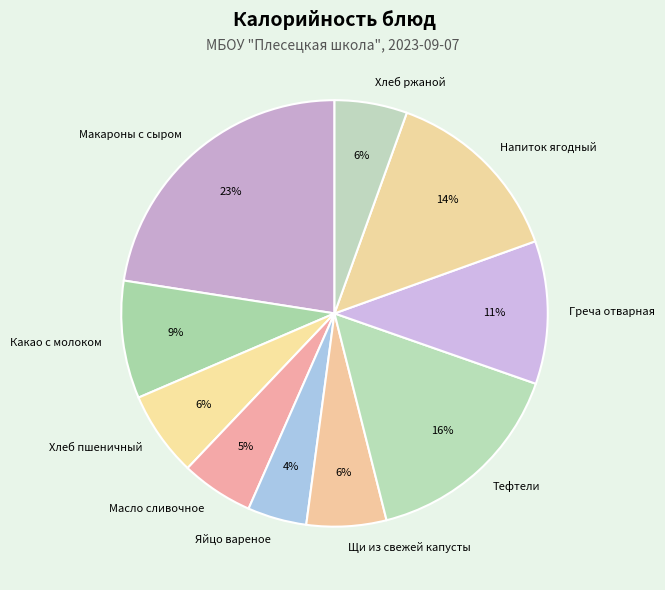

To the nearest percent, what is the average slice percentage?

10%